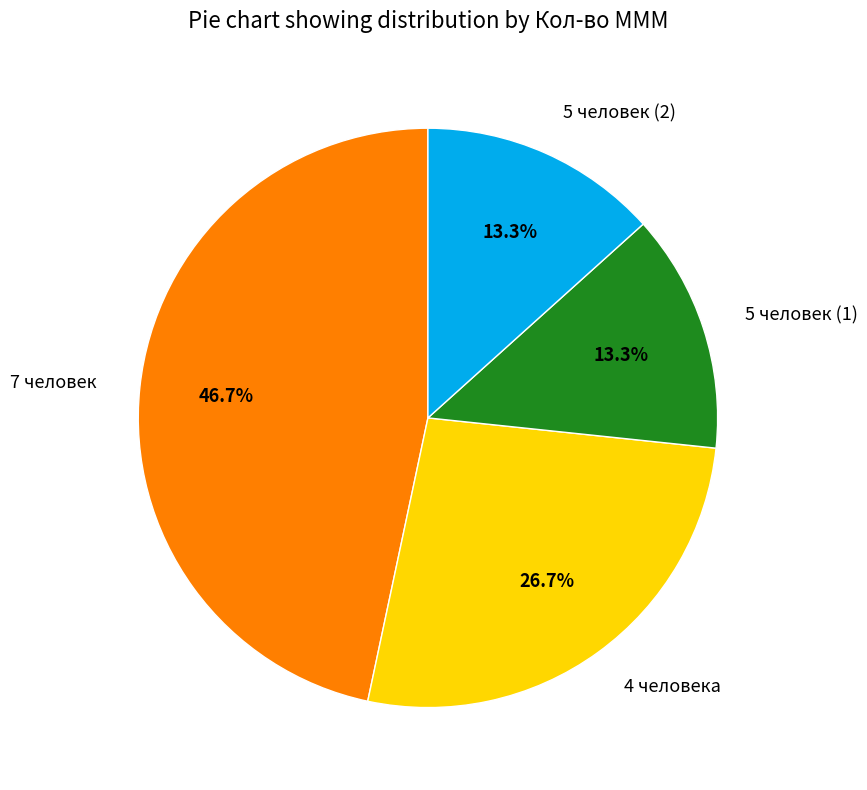

Is there a majority slice in this chart?

No